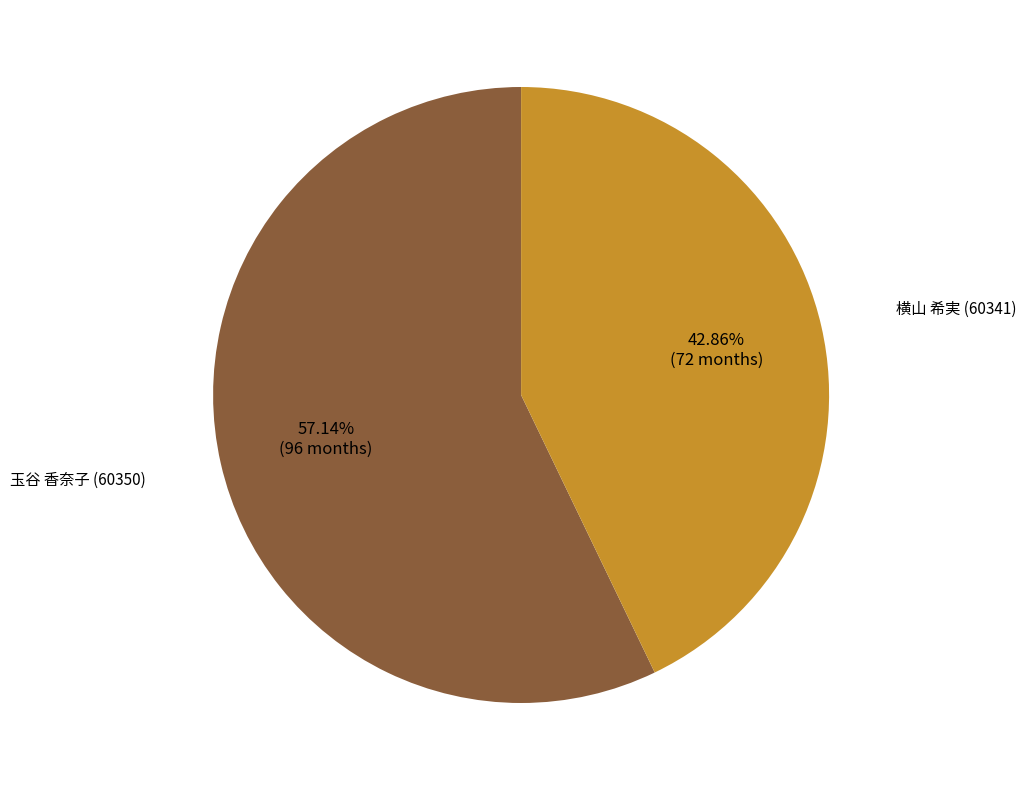

Does 玉谷 香奈子 (60350) account for over 50% of the chart?

Yes